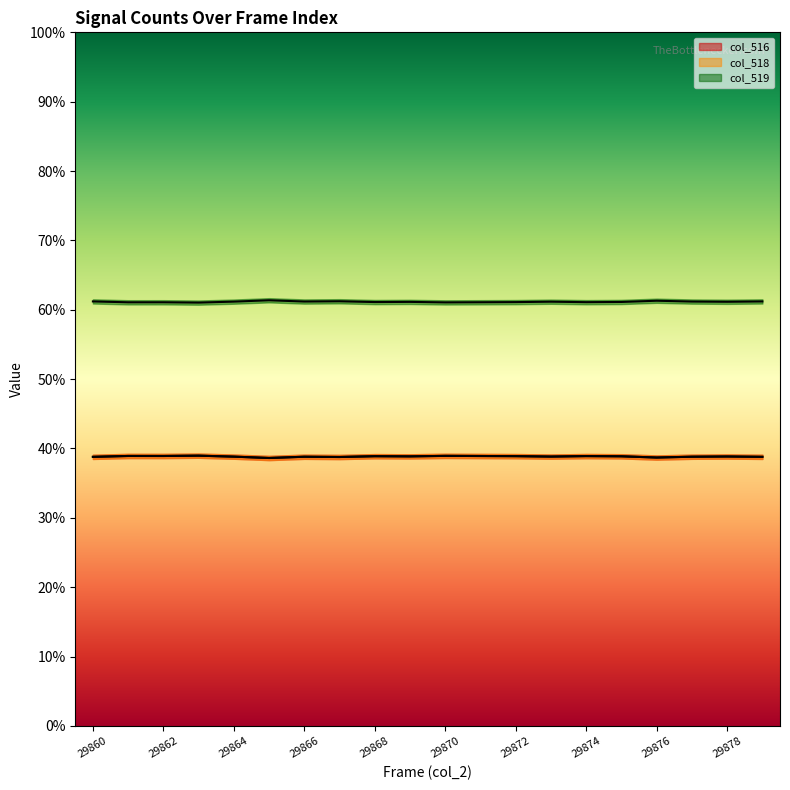

True or false: col_518 has more than 1 points higher than both neighbors.

True